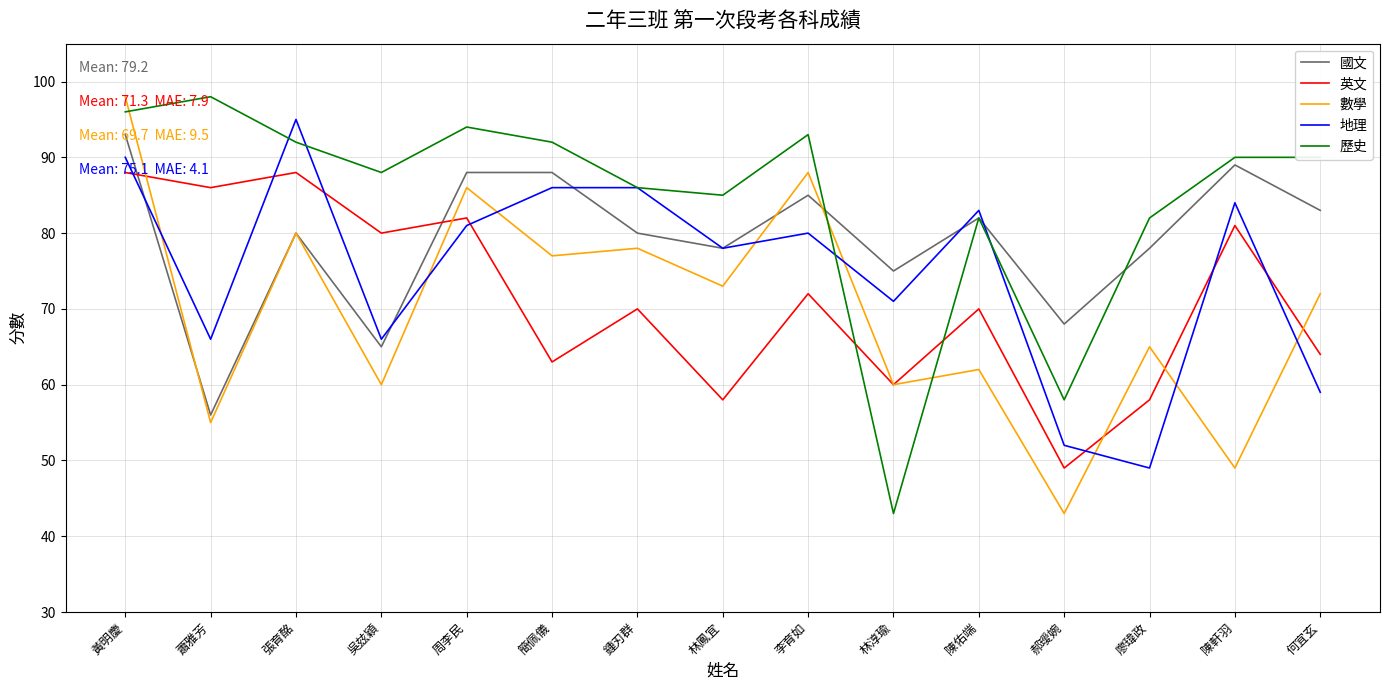

What is the sum of all 國文 values?

1188